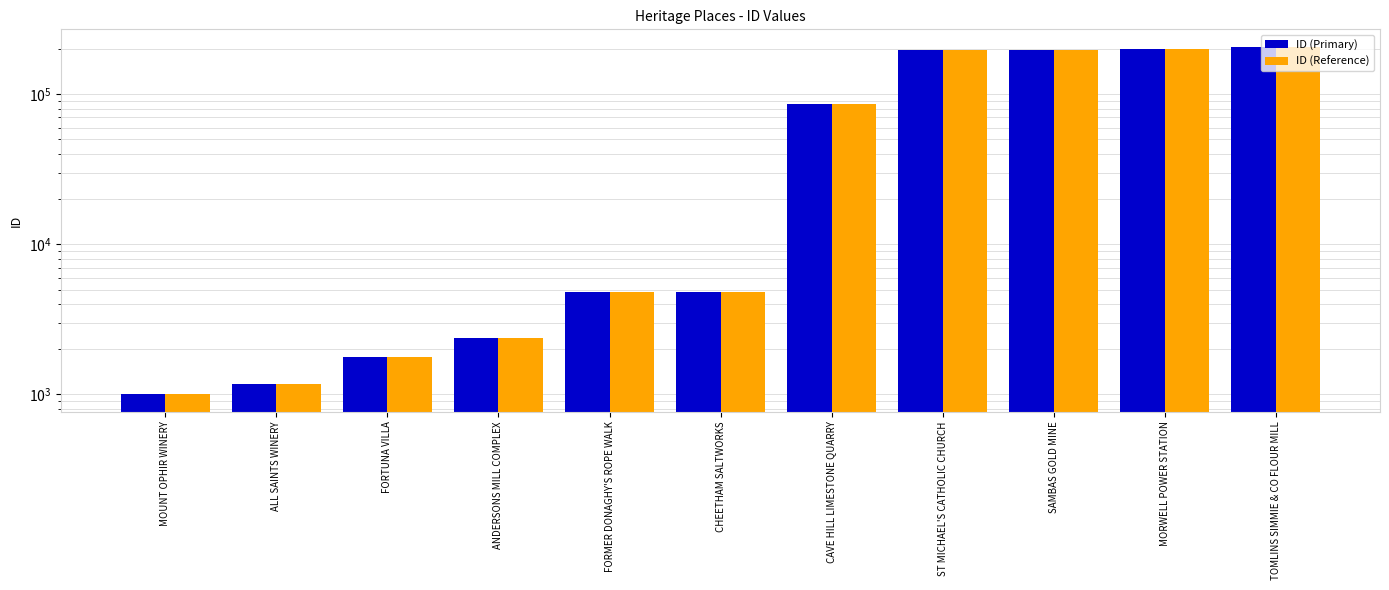

What is the difference between the ID (Primary) values at SAMBAS GOLD MINE and MORWELL POWER STATION?

2384